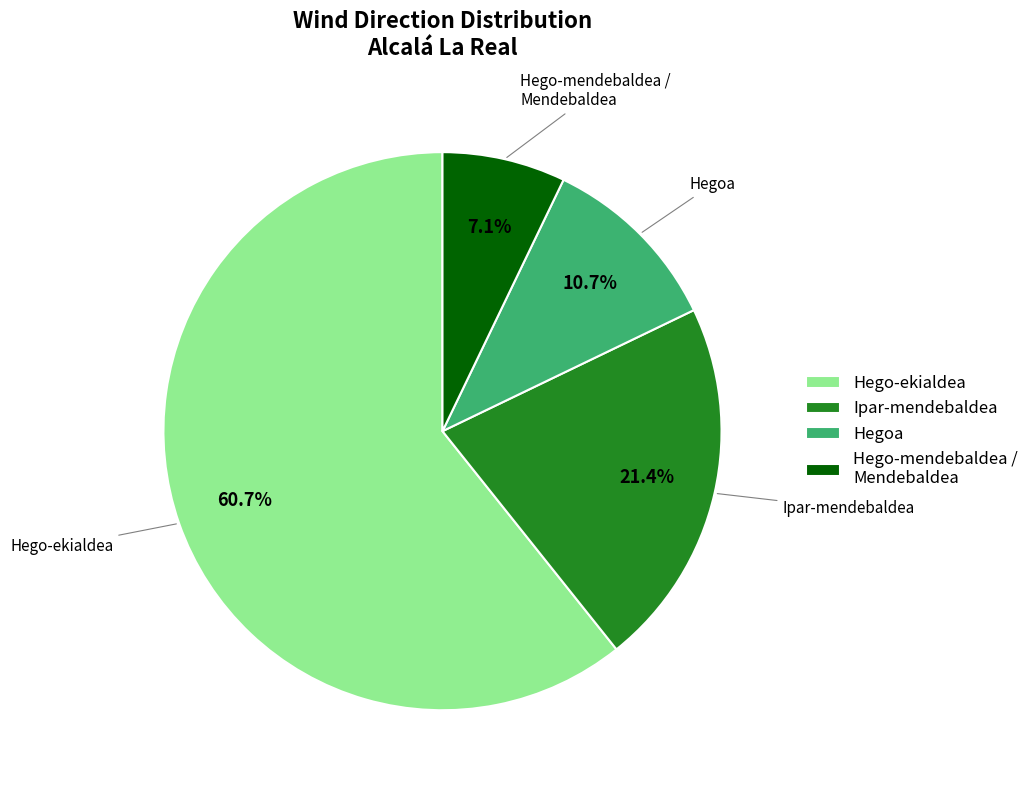

Is there any slice that represents more than half of the pie?

Yes